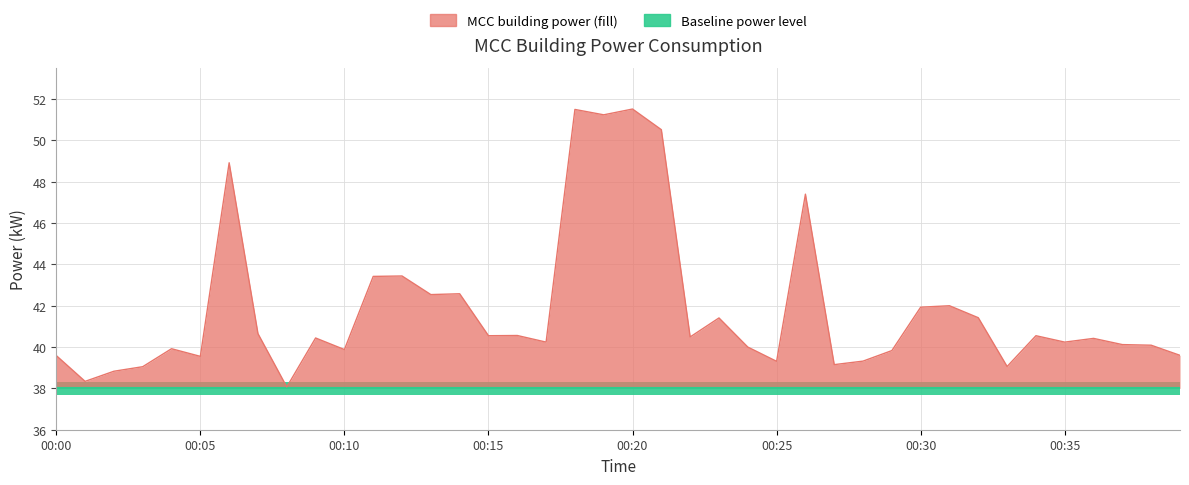

What position from the left is 00:25?

26